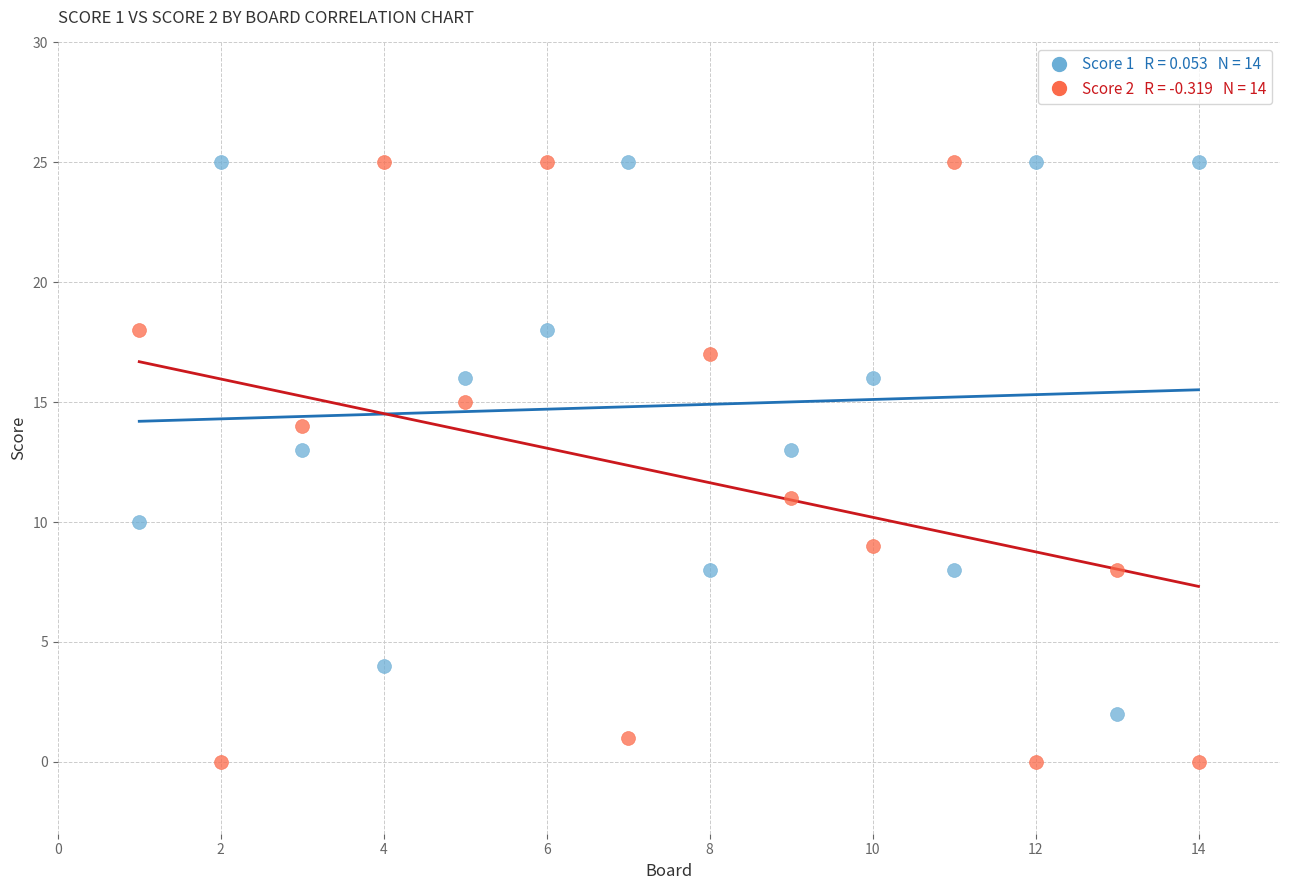

Across all data points, what is the range of X values (max minus min)?

13